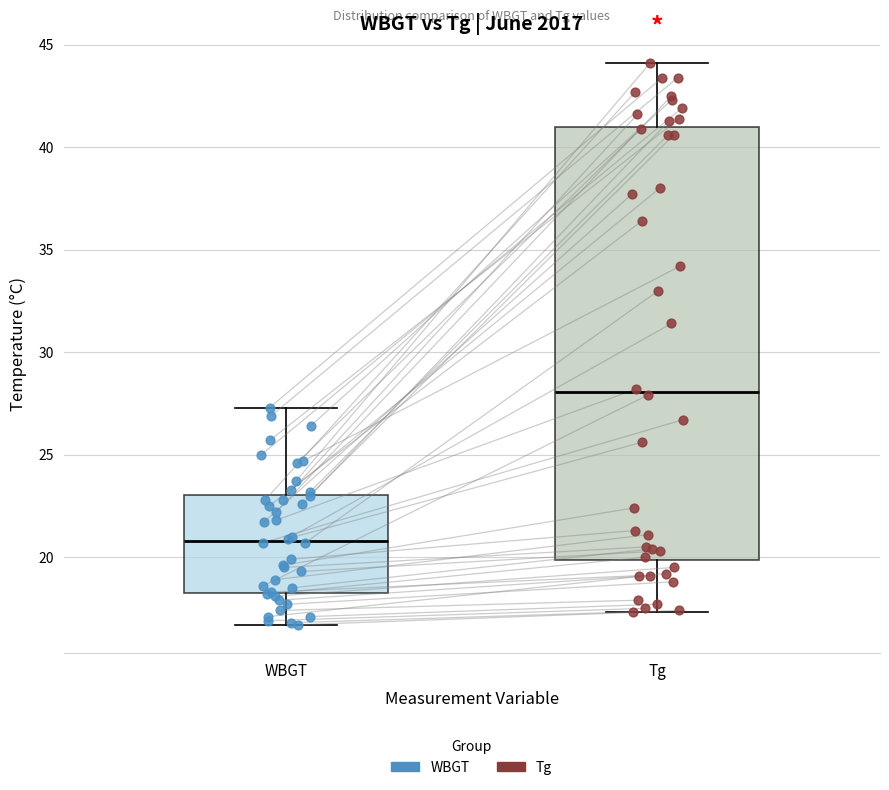

Which box's median line is the lowest?

WBGT